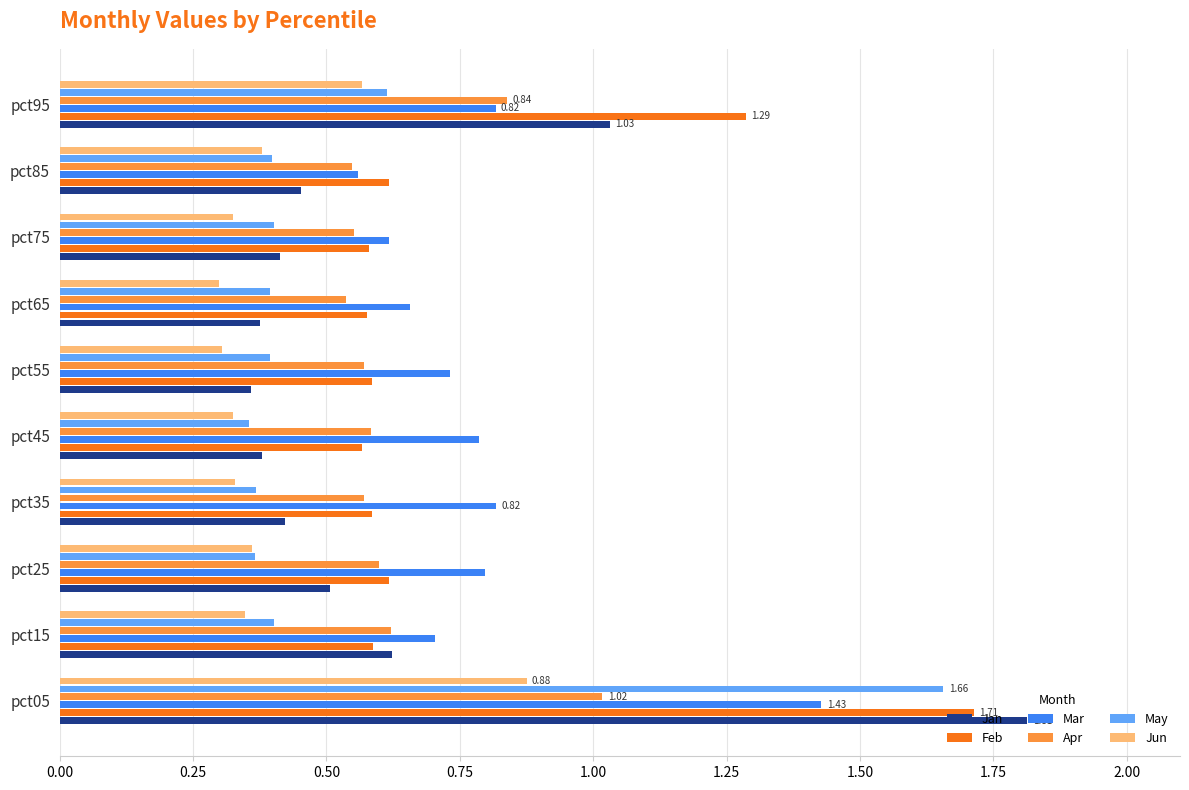

At which category is the sum across all series the highest?

pct05